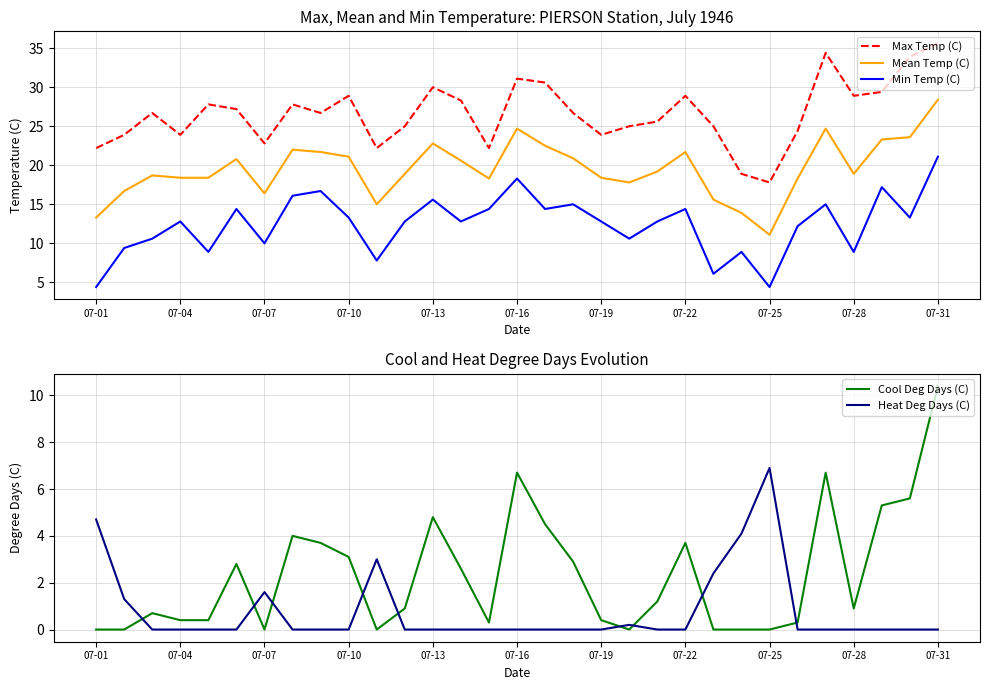

Which category has the lowest value in the Max Temp (C) series?

07-25